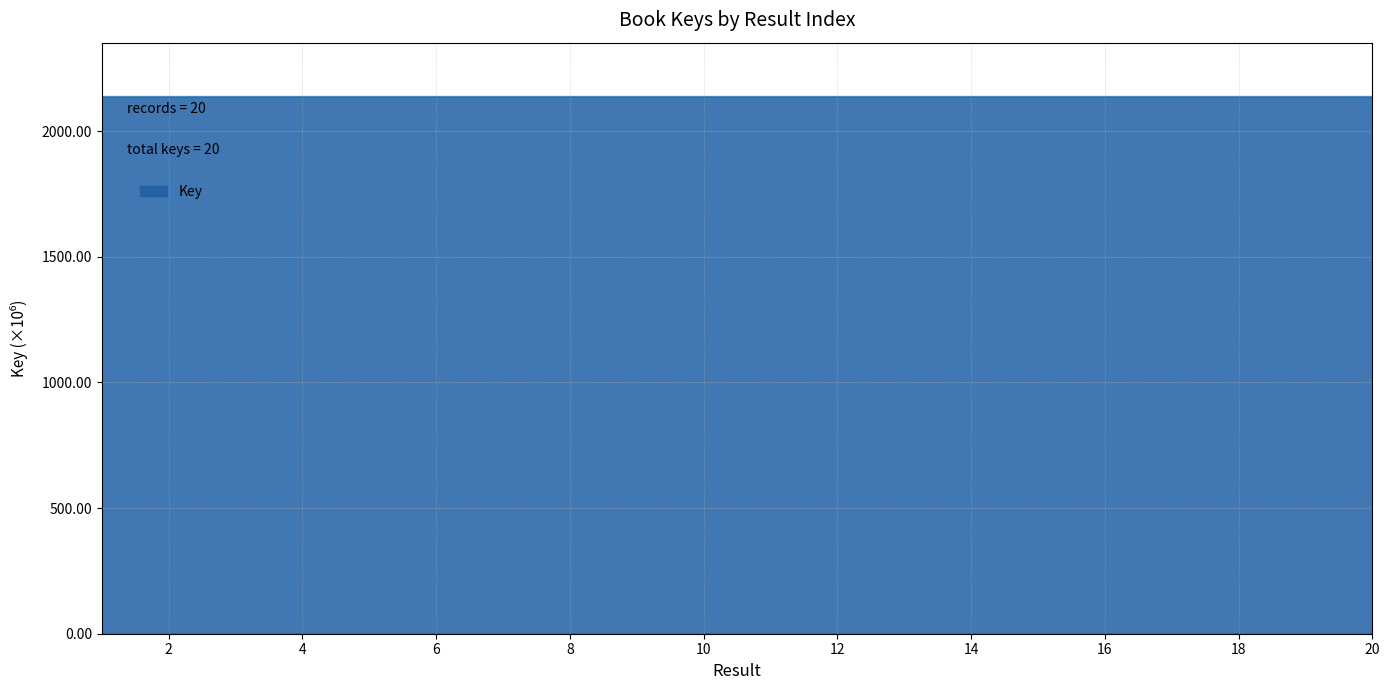

How many series are shown in this chart?

1